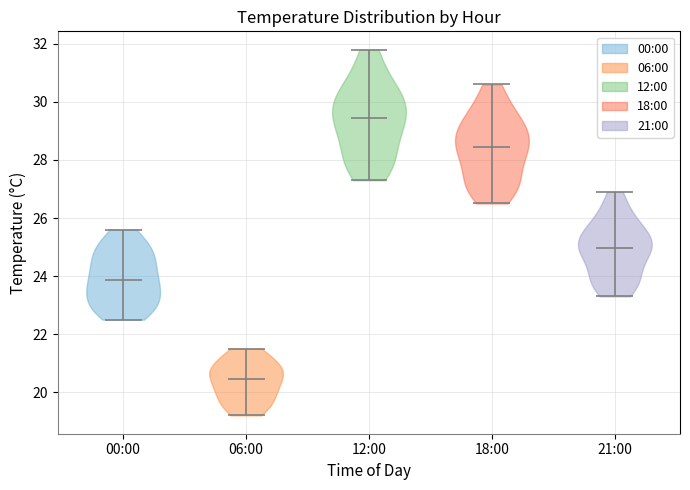

Reading left to right, read every violin against the y-axis: where its median line is, and the lowest and highest points it reaches. The values are not printed on the chart, so give them approximately, as read against the axis.

00:00: median line 23.8, lowest point 22.6, highest point 25.6
06:00: median line 20.4, lowest point 19.2, highest point 21.6
12:00: median line 29.4, lowest point 27.4, highest point 31.8
18:00: median line 28.4, lowest point 26.6, highest point 30.6
21:00: median line 25.0, lowest point 23.4, highest point 27.0